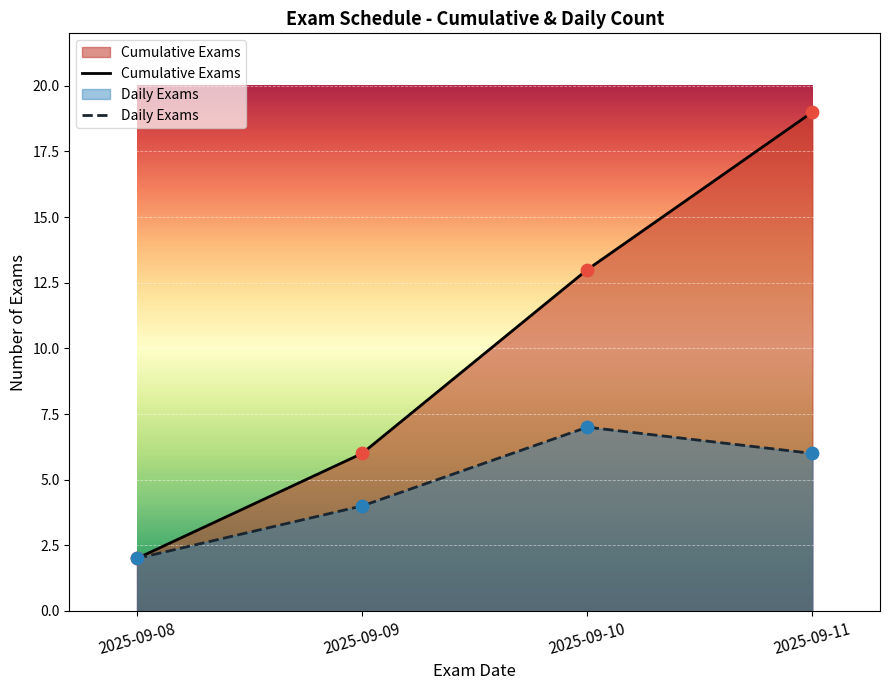

Which series has the largest total across all categories?

Cumulative Exams